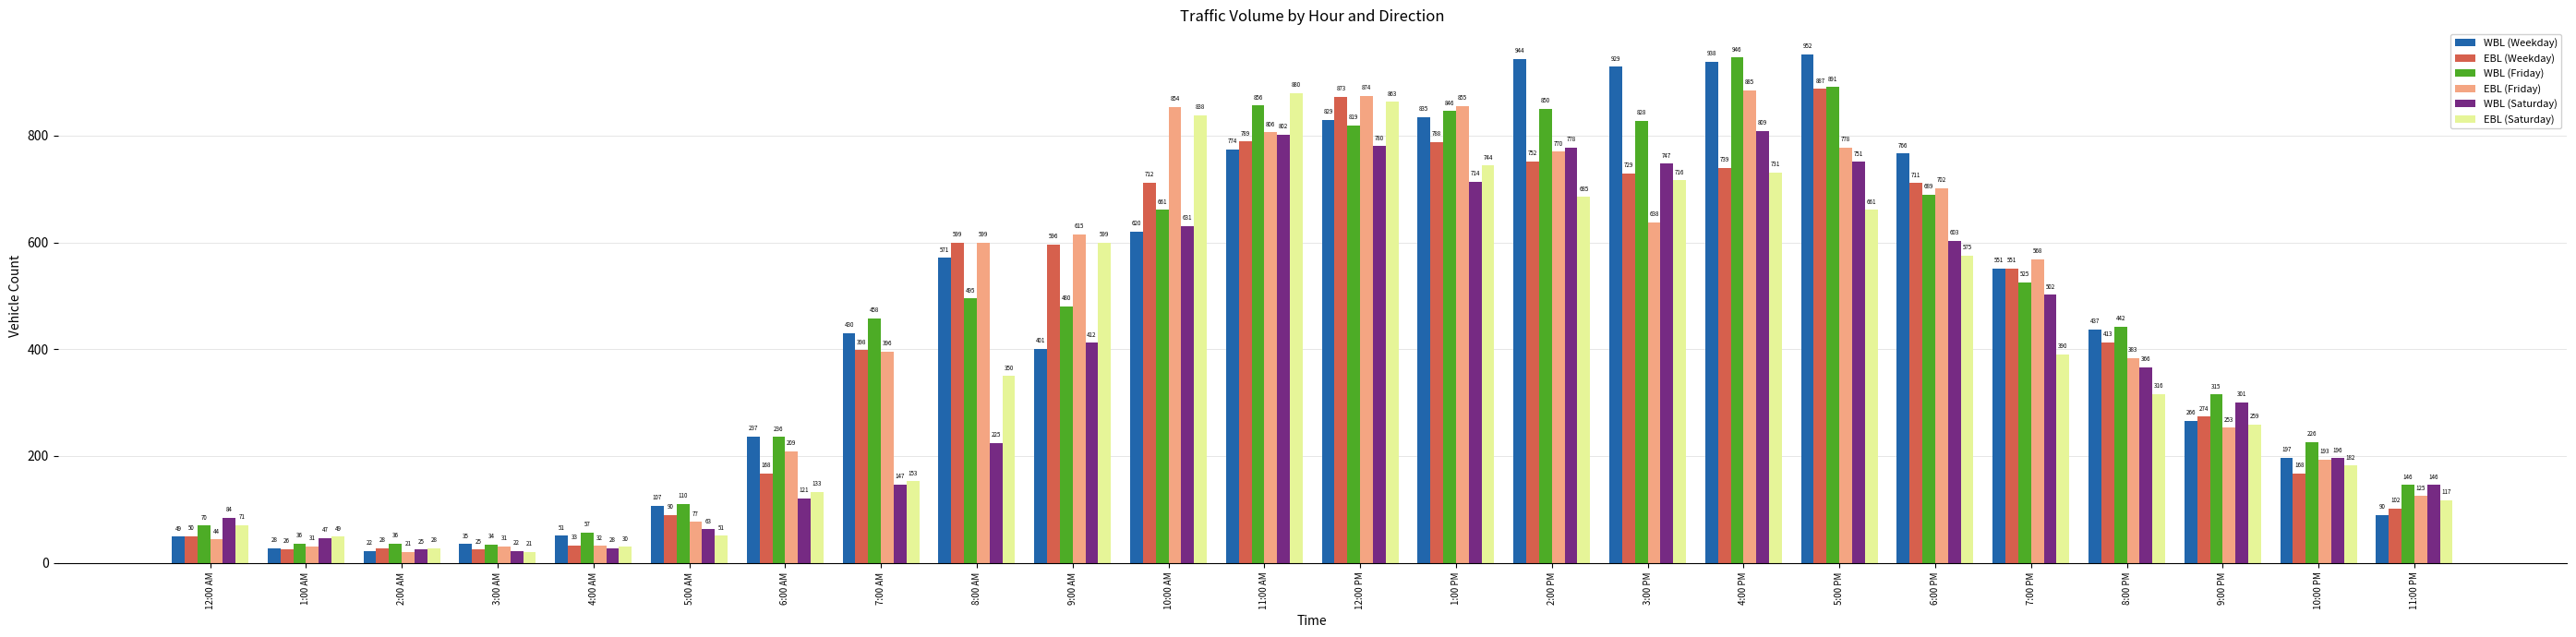

Rank the categories by WBL (Weekday) value from lowest to highest.

2:00 AM, 1:00 AM, 3:00 AM, 12:00 AM, 4:00 AM, 11:00 PM, 5:00 AM, 10:00 PM, 6:00 AM, 9:00 PM, 9:00 AM, 7:00 AM, 8:00 PM, 7:00 PM, 8:00 AM, 10:00 AM, 6:00 PM, 11:00 AM, 12:00 PM, 1:00 PM, 3:00 PM, 4:00 PM, 2:00 PM, 5:00 PM